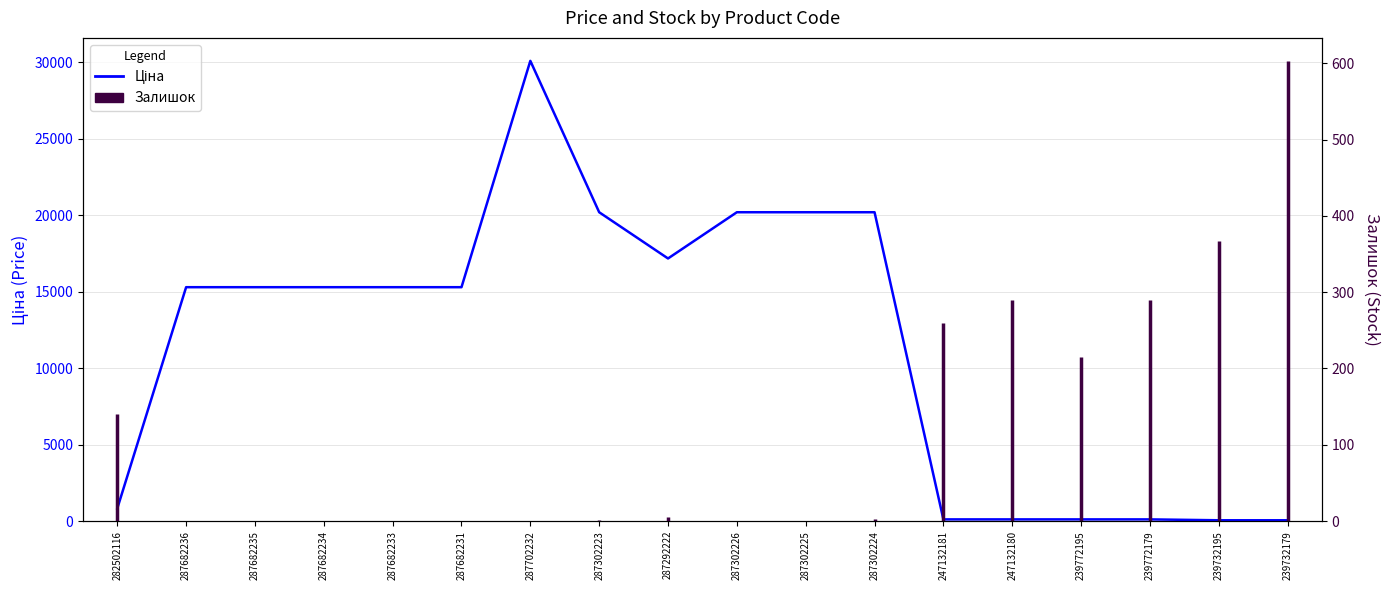

Which label corresponds to the largest value in the chart?

287702232